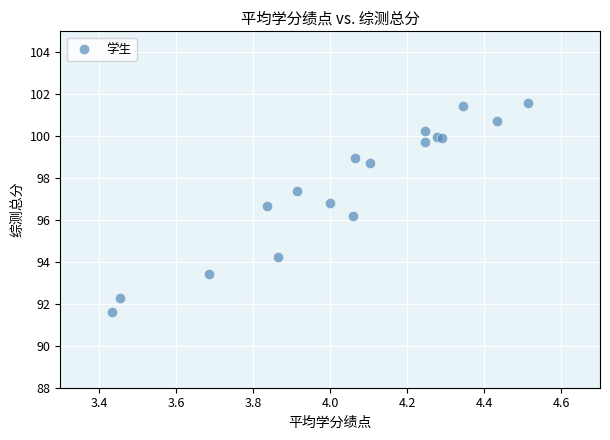

What Y value in the scatter plot is closest to 96?

96.2